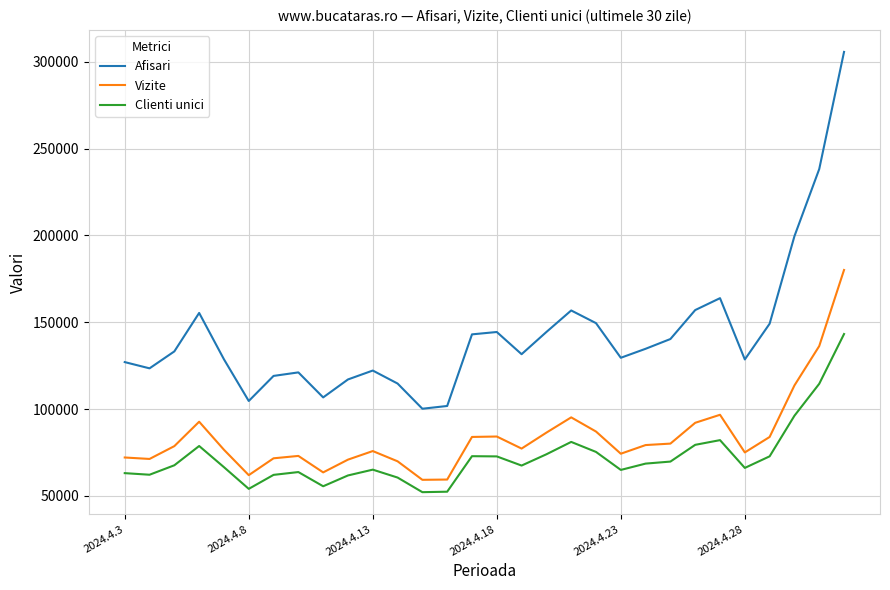

What is the maximum value for Clienti unici?

143186